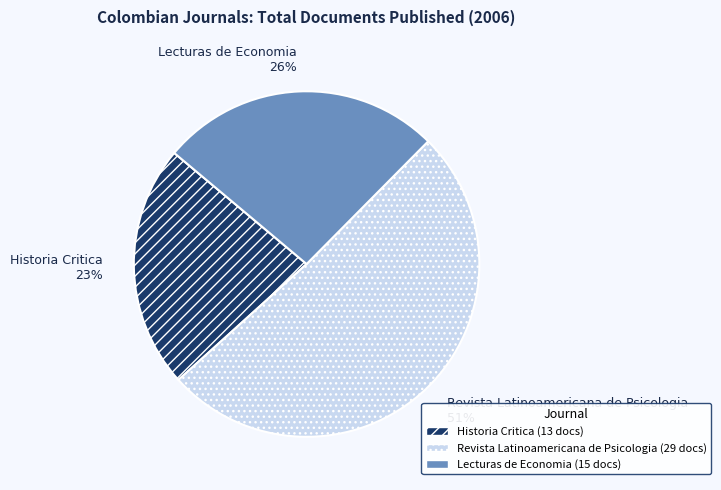

Which category has the biggest portion of the pie?

Revista Latinoamericana de Psicologia